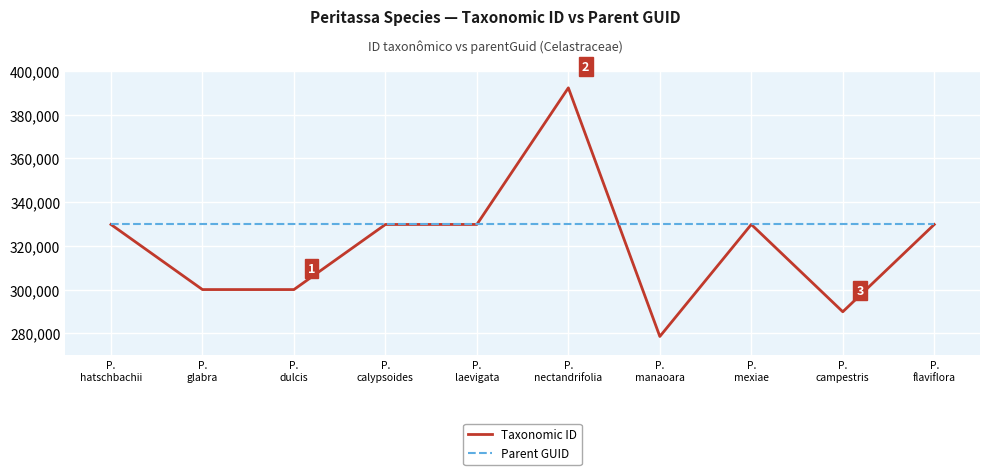

What is the lowest value of the Parent GUID series?

329745